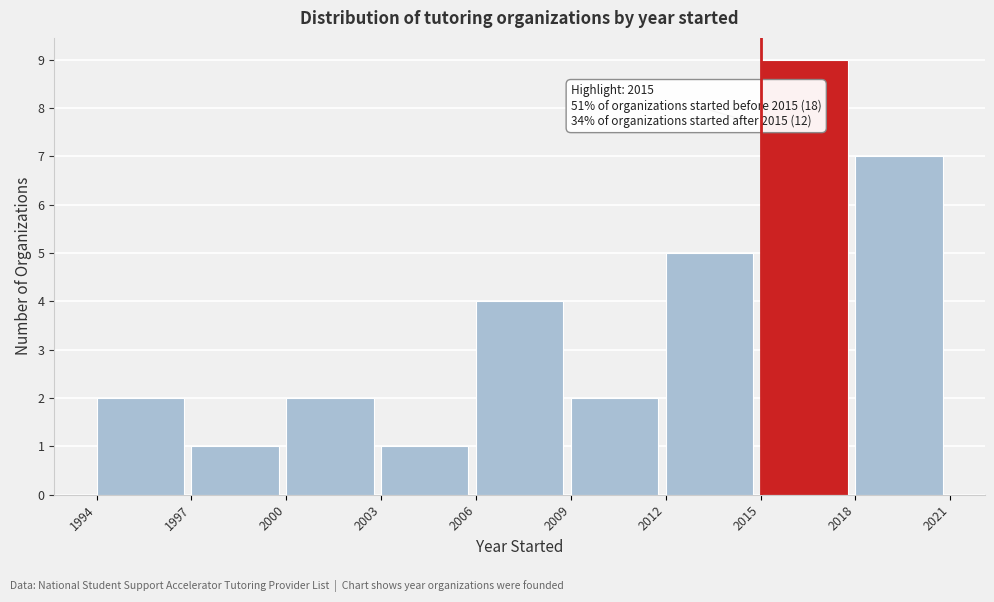

Over which range of the x-axis is the bar tallest?

2015 to 2018